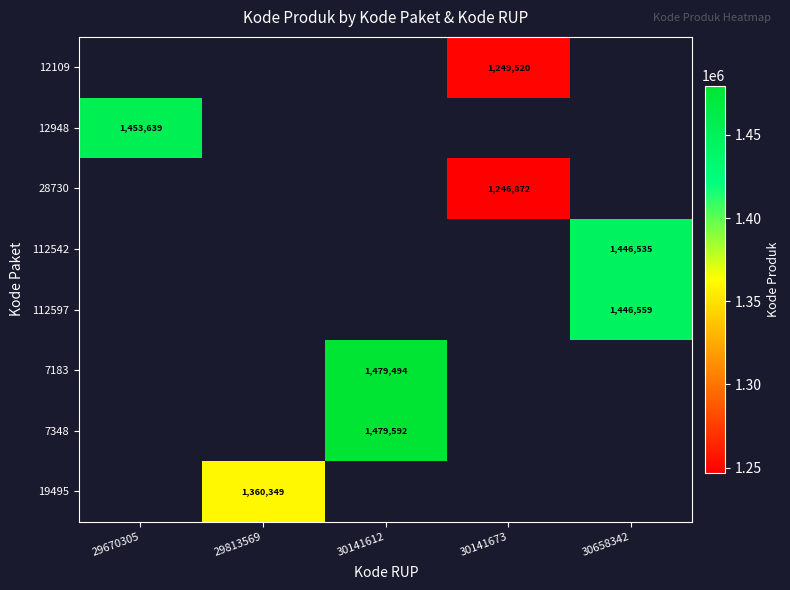

Which label corresponds to the largest value in the chart?

30141612